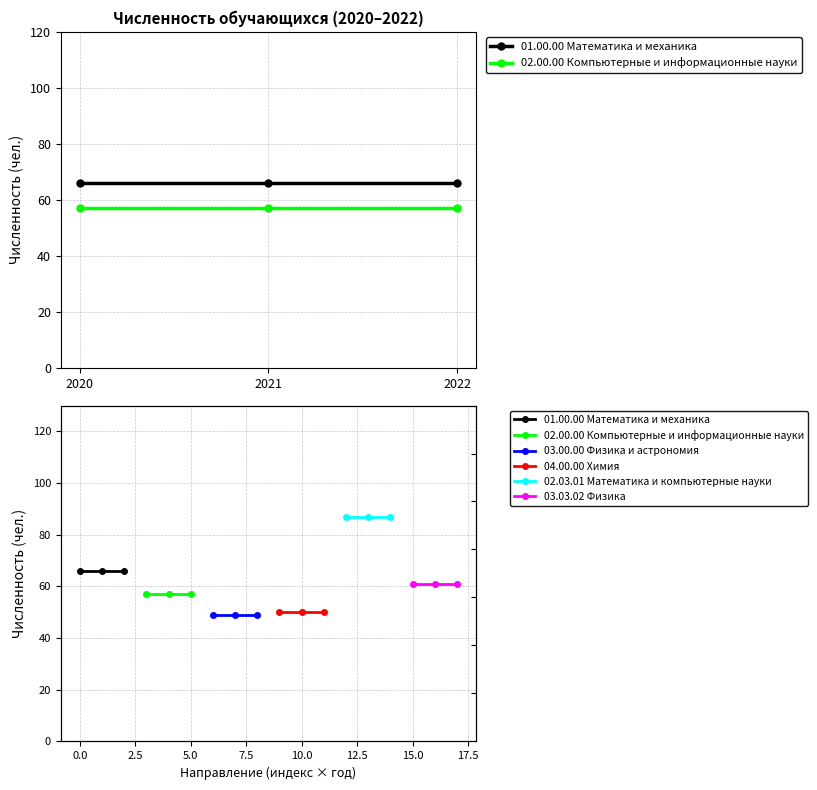

Is the value of 02.03.01 Математика и компьютерные науки at 2021 greater than the value of 04.00.00 Химия at 2020?

Yes